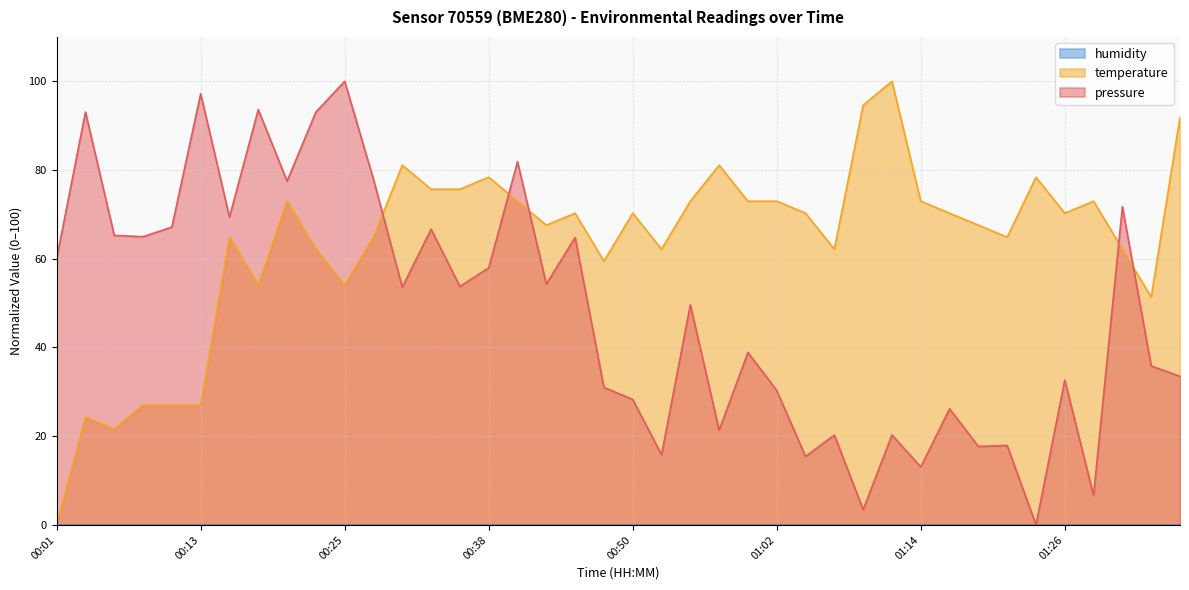

What is the maximum value shown in the chart?

100.0